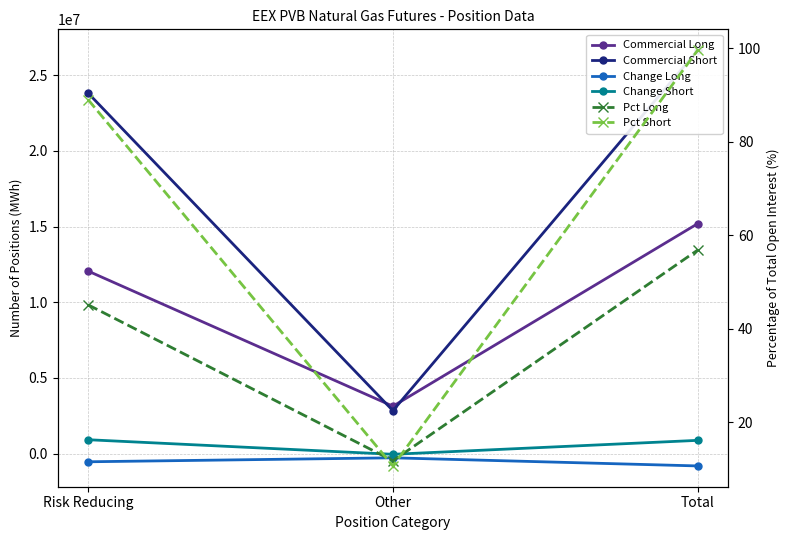

How many data points in Change Long are less than -535880?

1